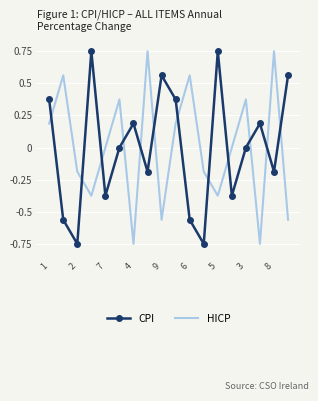

After their last crossing, which series has the higher values: HICP or CPI?

CPI